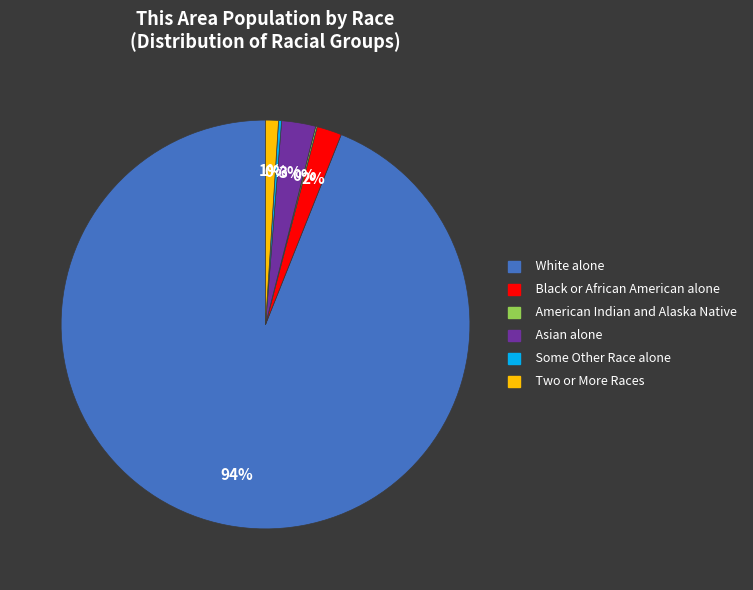

To the nearest percent, what portion does White alone represent?

94%